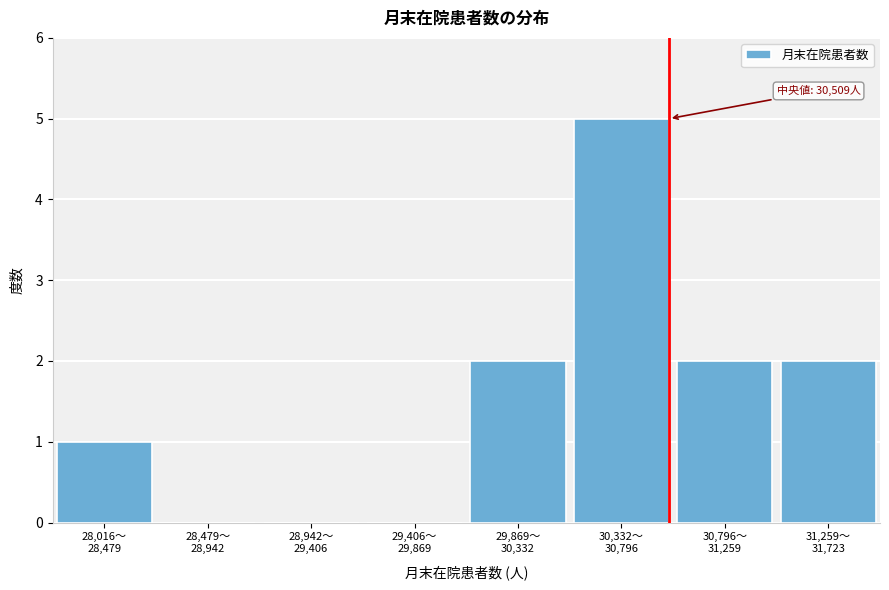

What is the sum of all values?

12